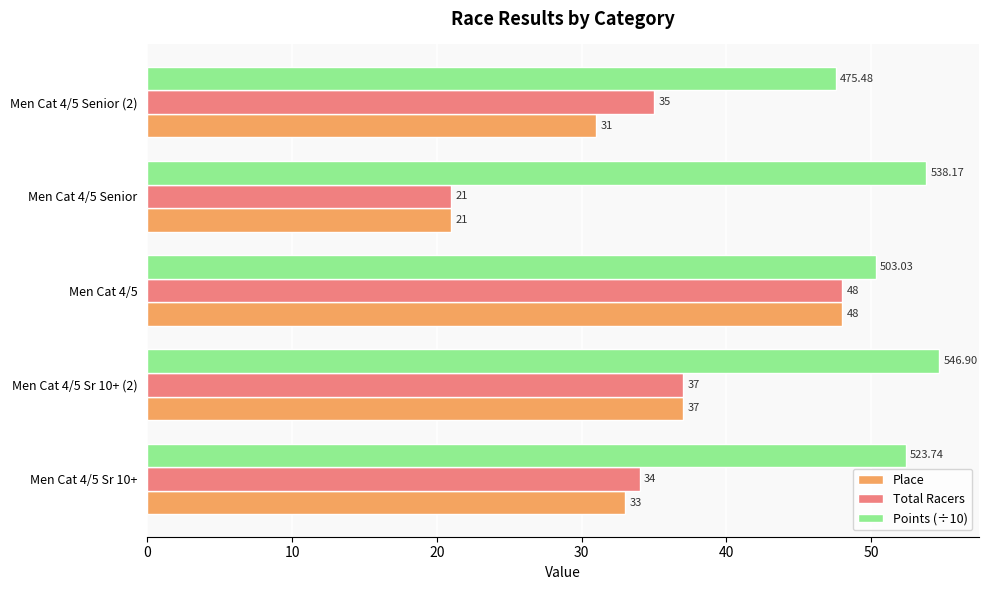

What is the smallest value displayed?

21.0